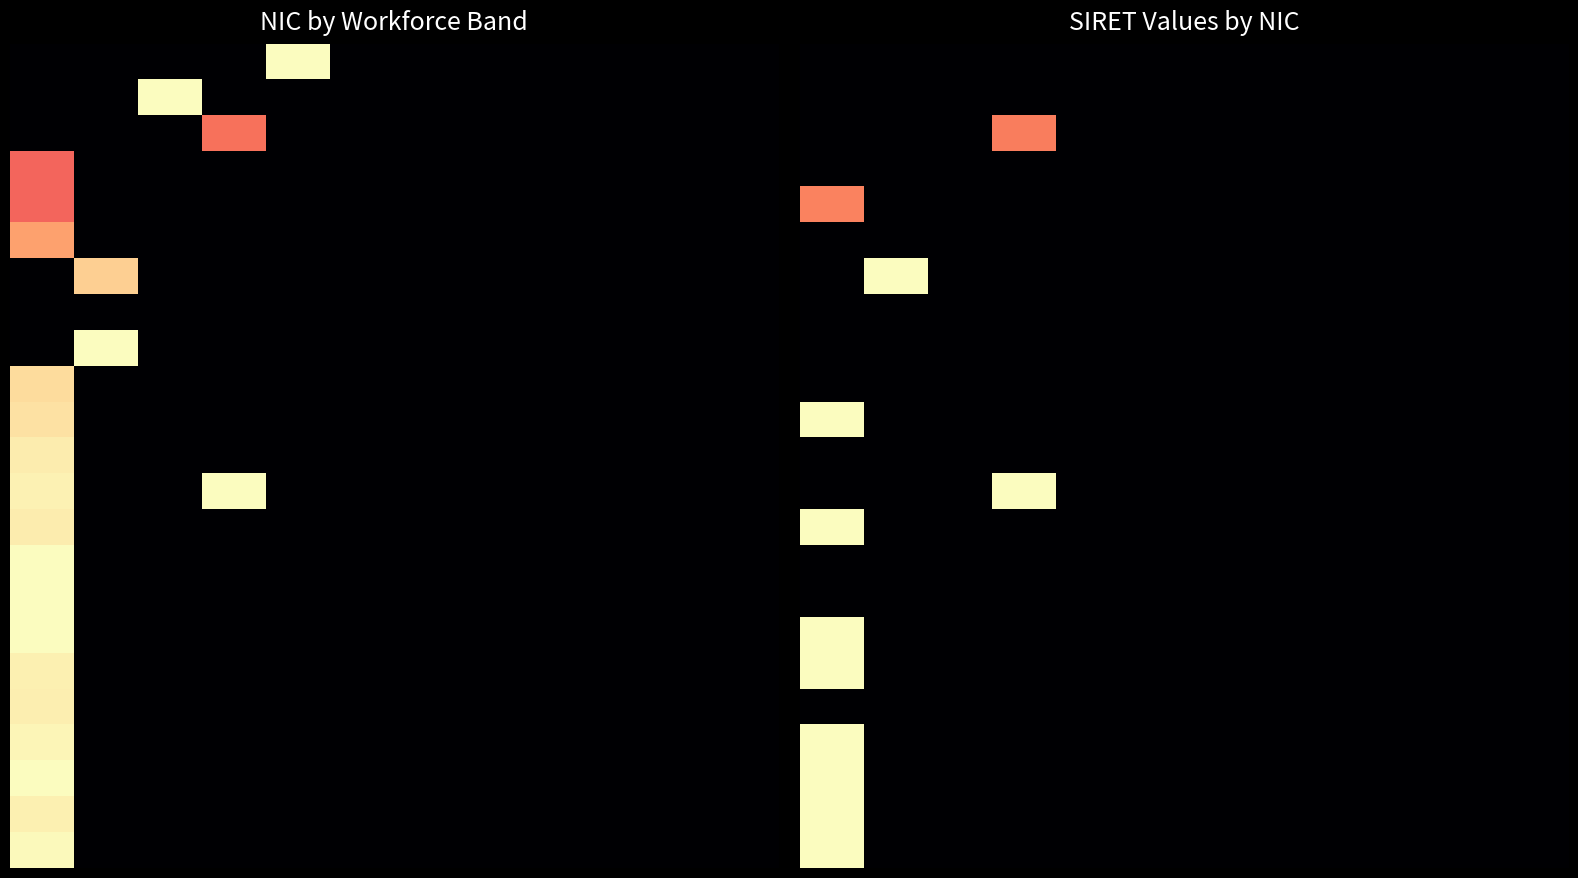

At how many categories does at least one series exceed 0?

3